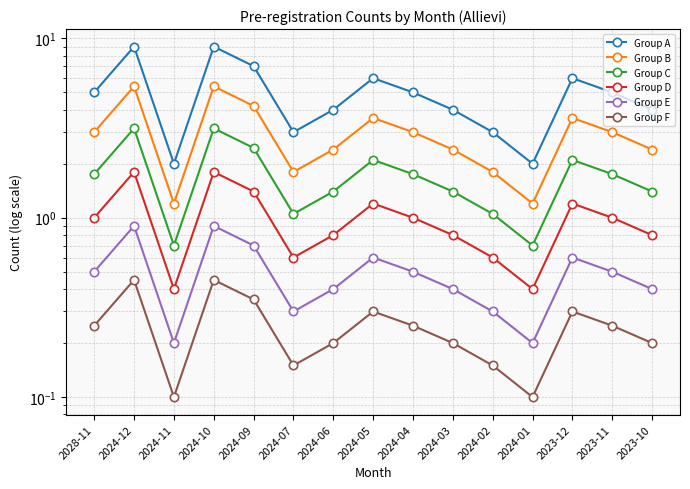

At how many categories does at least one series exceed 2?

13